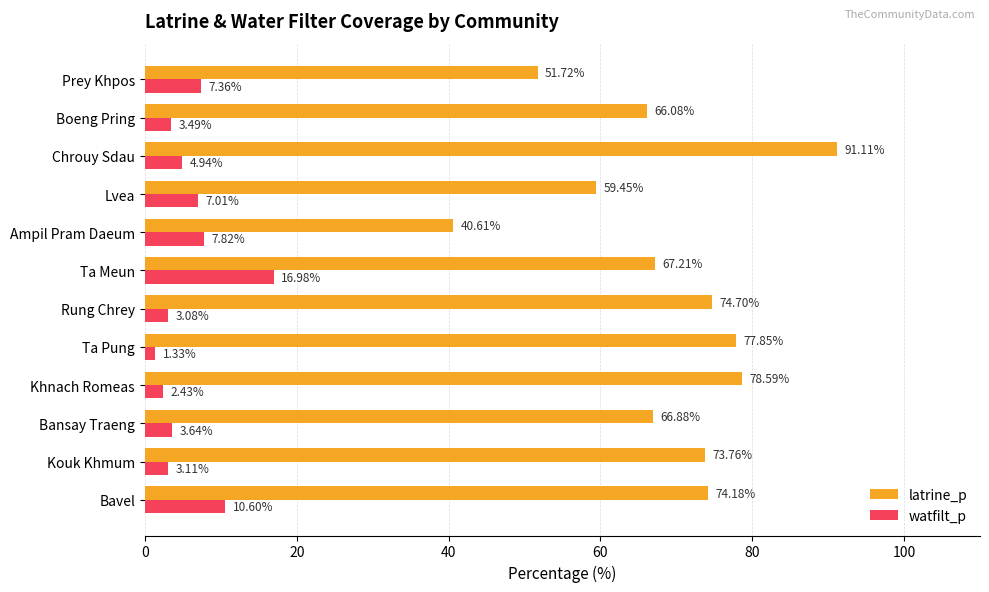

At which category is the sum across all series the highest?

Chrouy Sdau